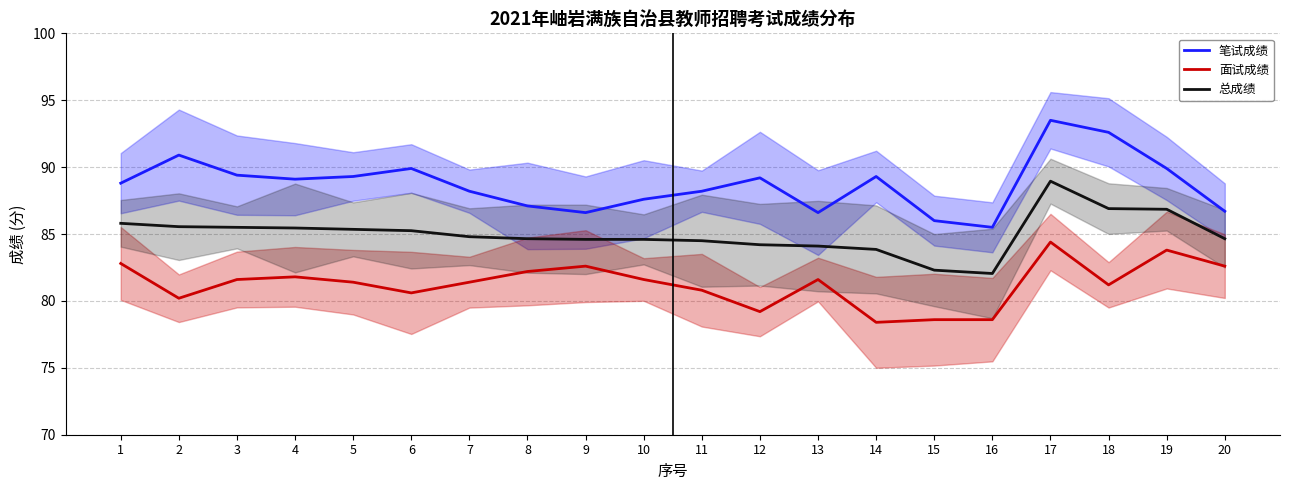

Is it true that 笔试成绩 equals 93.5 at 17?

True